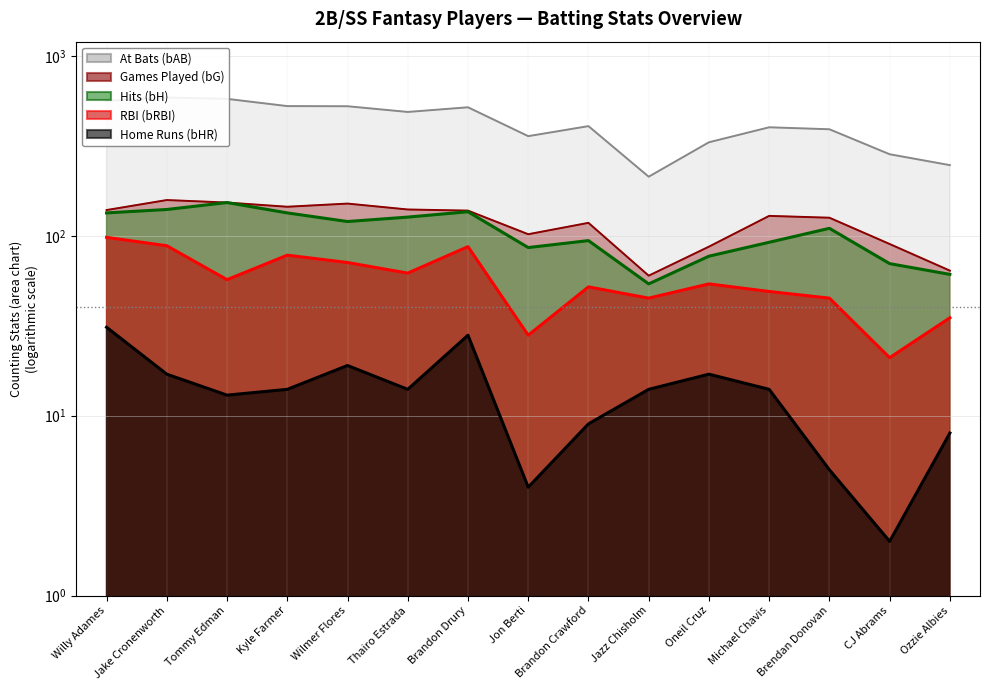

True or false: bH and bHR cross at least once.

False